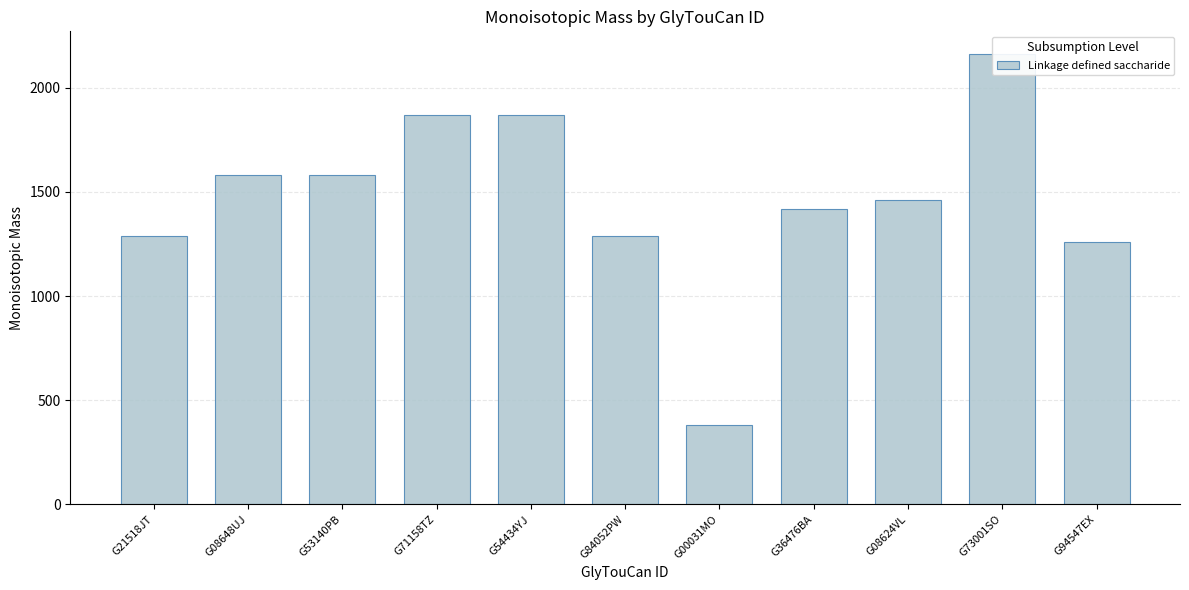

List the labels in order of value, largest first.

G73001SO, G71158TZ, G54434YJ, G08648UJ, G53140PB, G08624VL, G36476BA, G21518JT, G84052PW, G94547EX, G00031MO